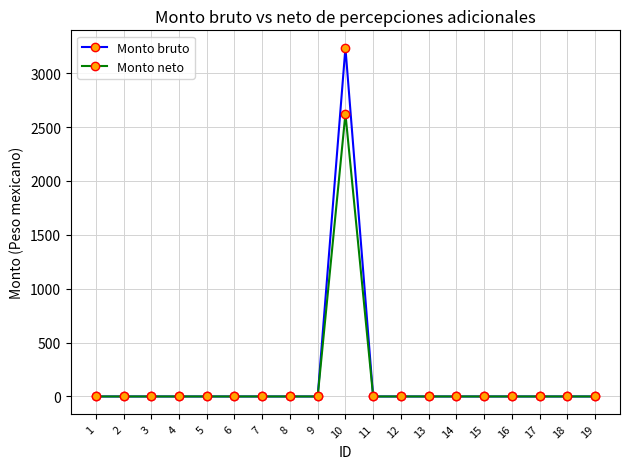

List the series in order of their peak value, highest first.

Monto bruto, Monto neto